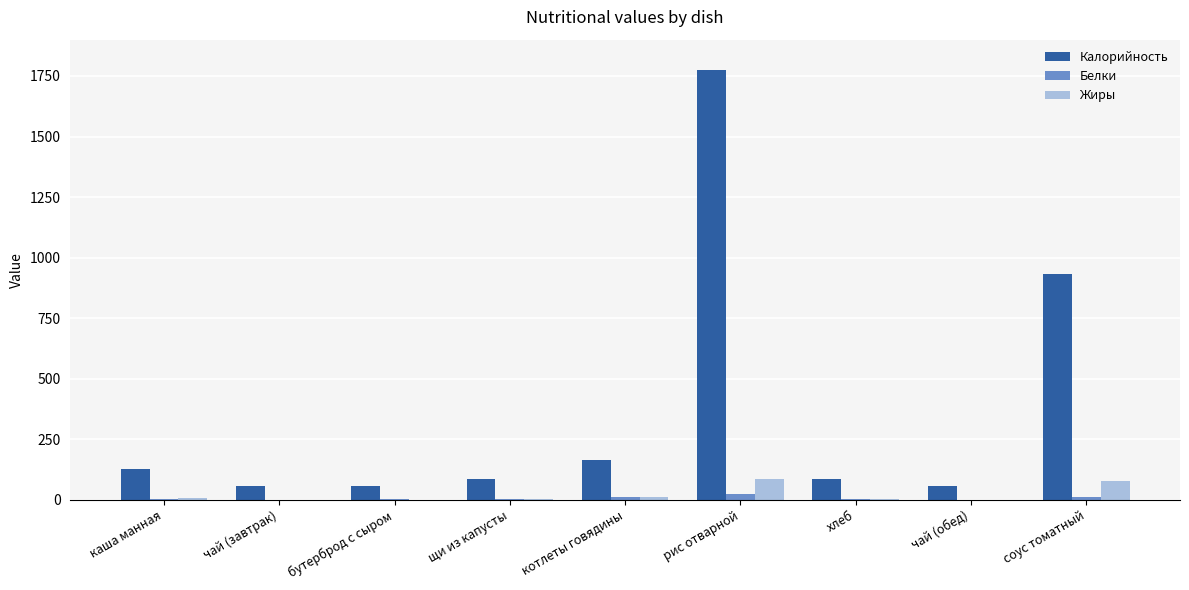

Which series has the largest range (max minus min)?

Калорийность